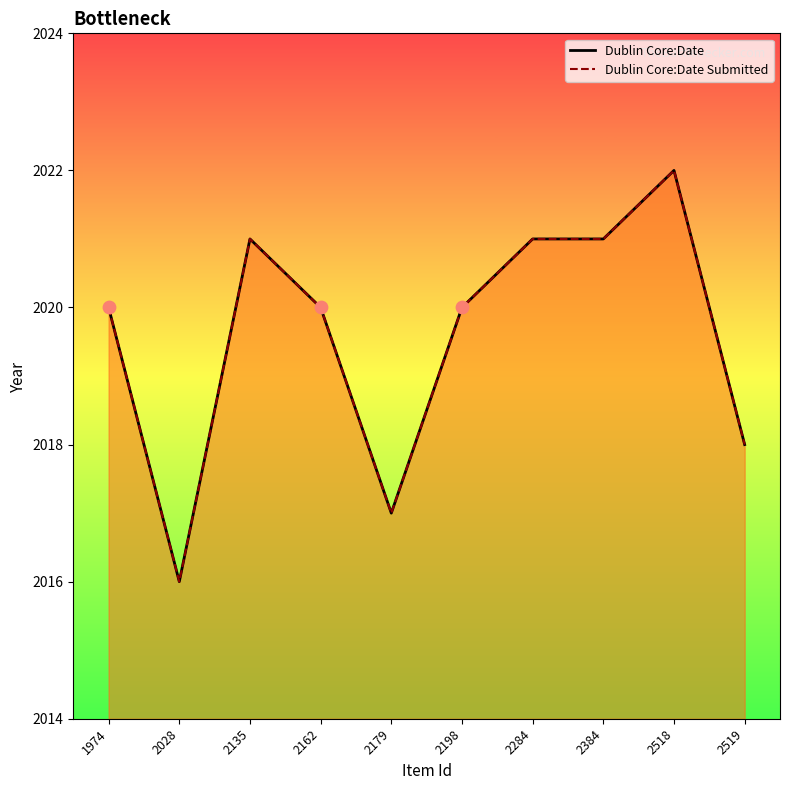

What are all the series names shown in the legend?

Dublin Core:Date, Dublin Core:Date Submitted